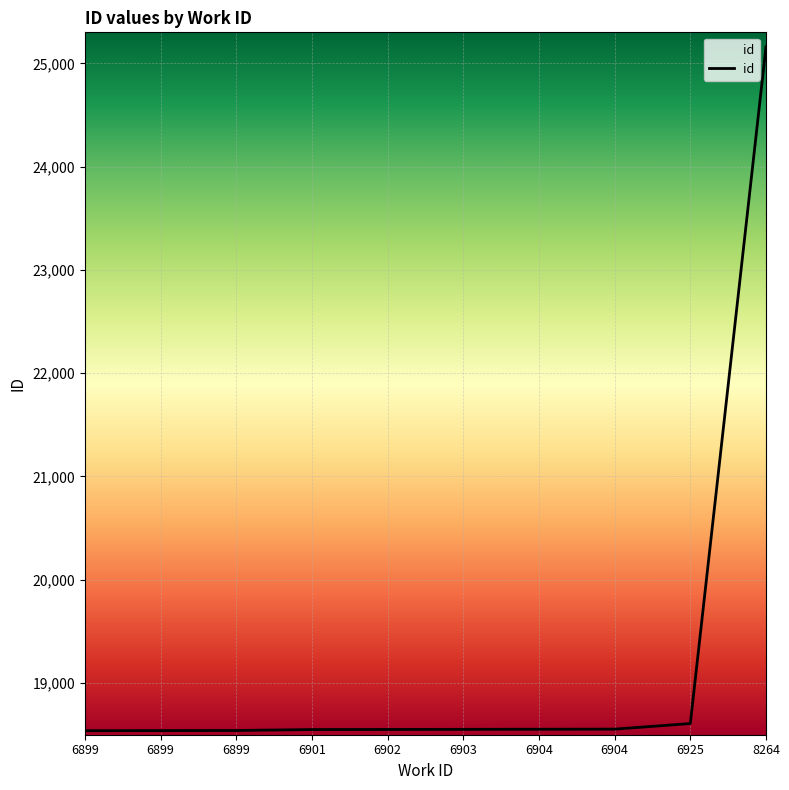

At which label does the data first exceed 18552?

6904